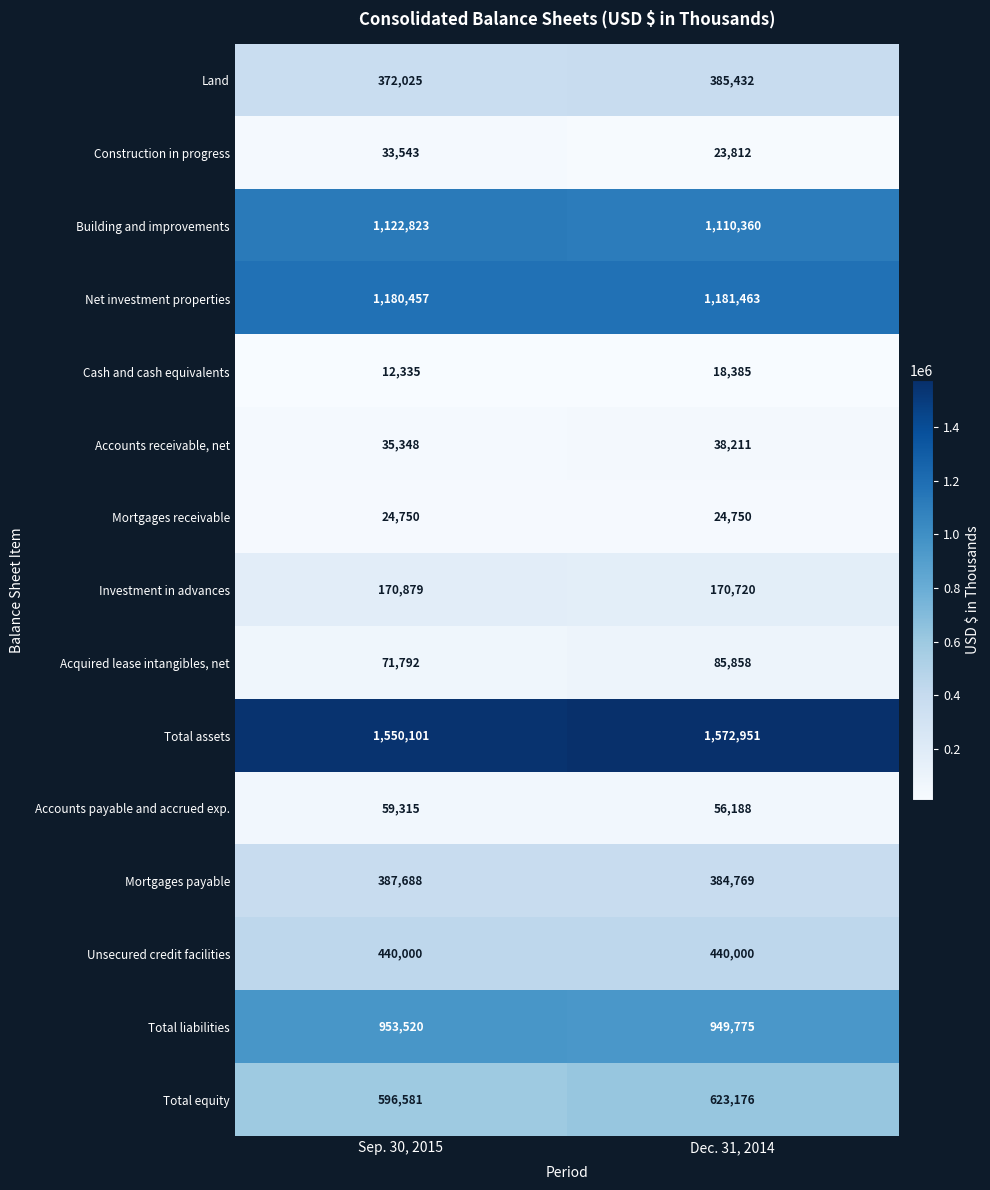

What is the smallest value displayed?

12335